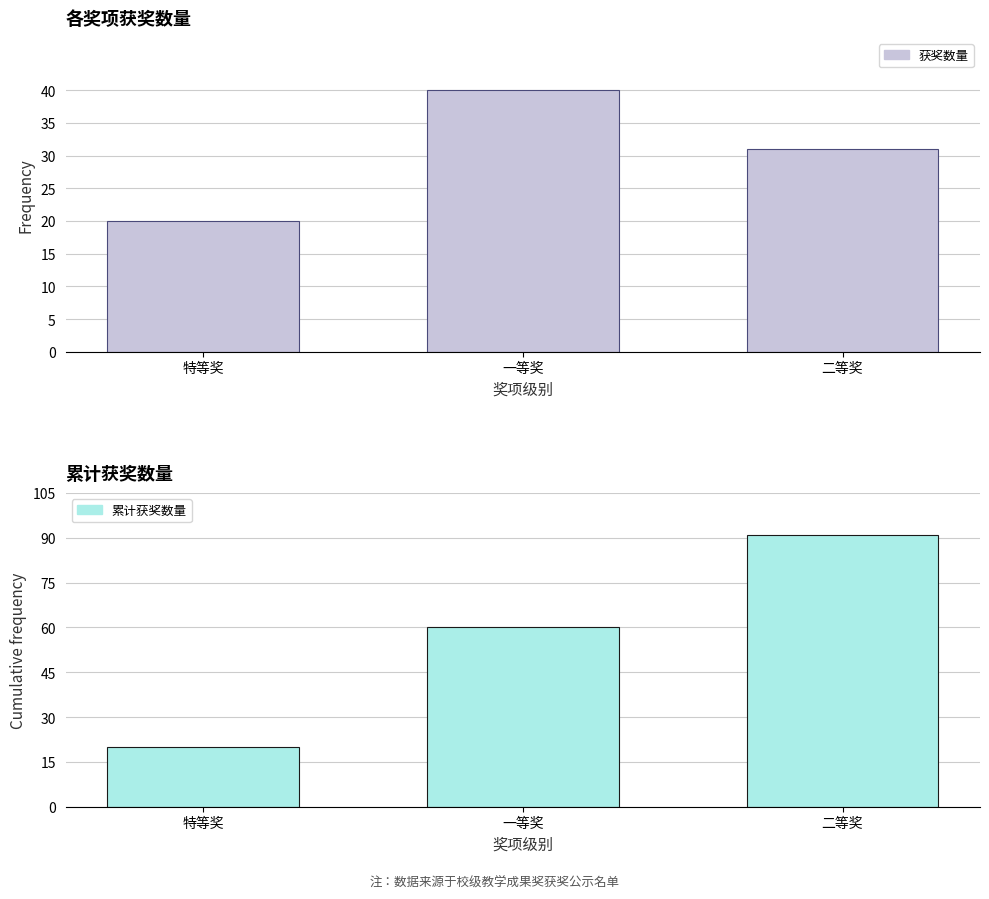

Reading right to left, transcribe all the data shown in this chart.

获奖数量: 31	40	20
累计获奖数量: 91	60	20